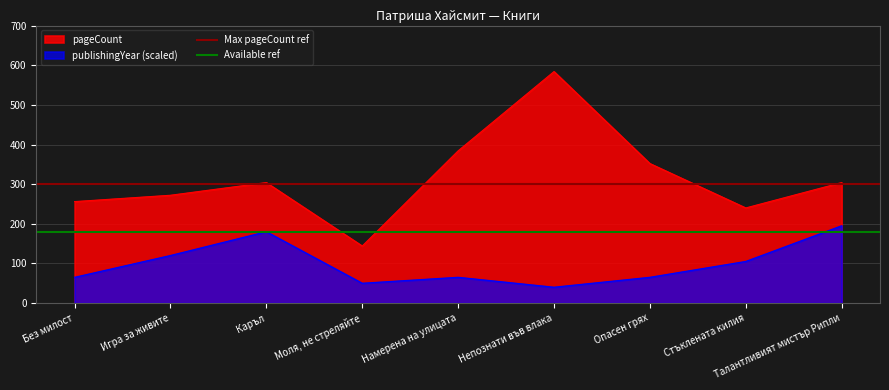

How many distinct data groups are displayed?

2